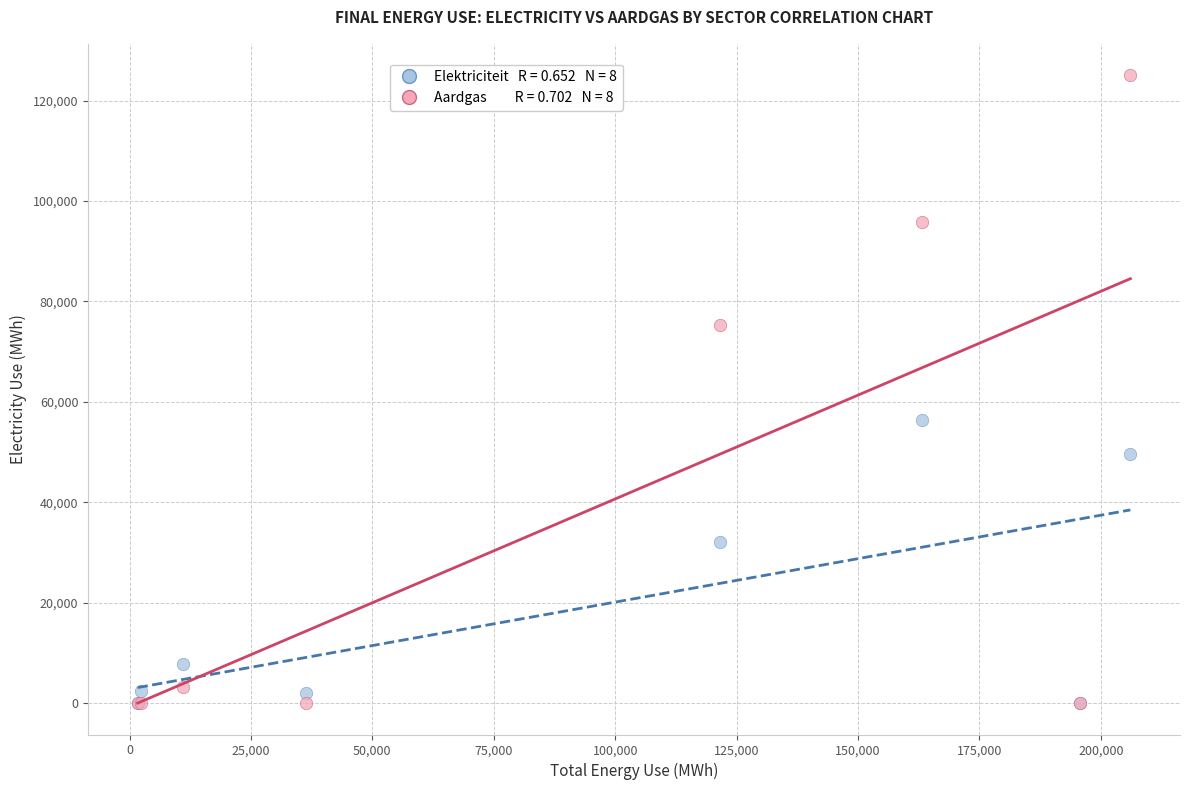

Across all series, what Y value is closest to 62531?

56334.2